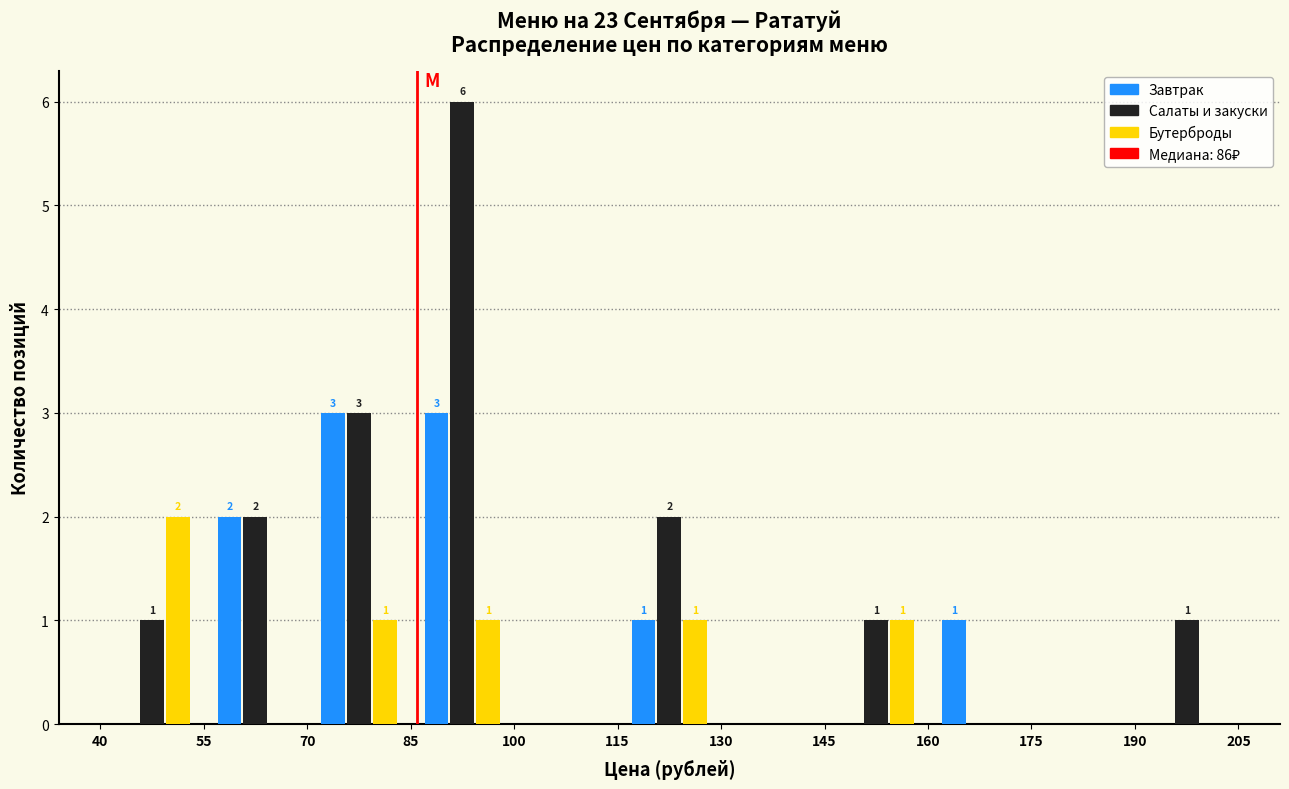

In the Бутерброды series, which range on the x-axis has the tallest bar?

40 to 55